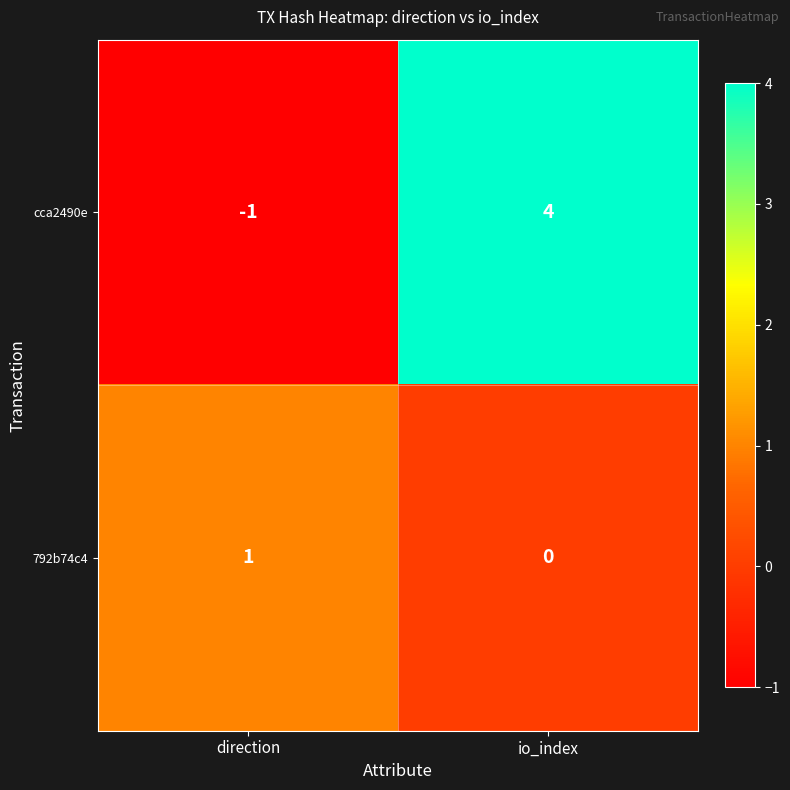

At which category is the sum across all series the highest?

io_index